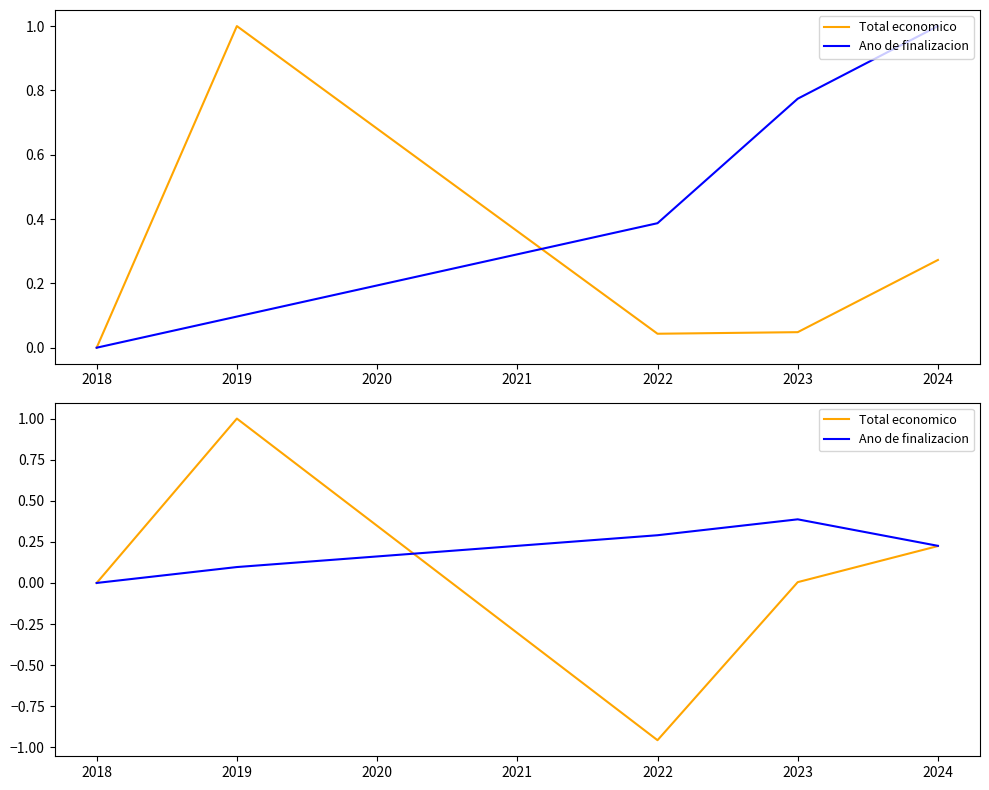

What are all the series names shown in the legend?

Total economico, Ano de finalizacion